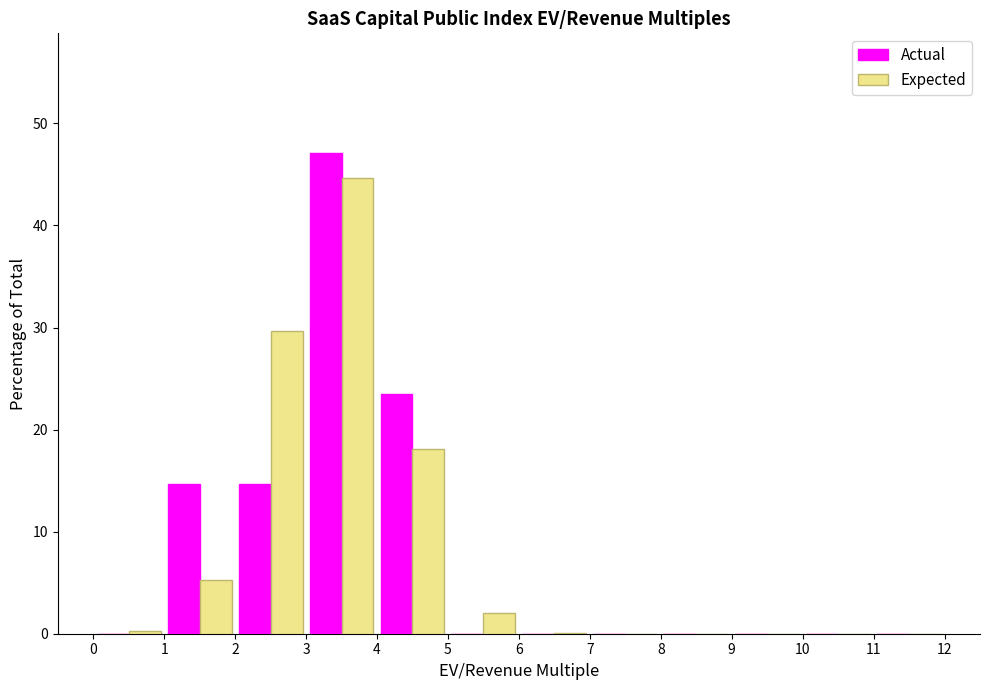

In the Actual series, which range on the x-axis has the tallest bar?

3 to 4